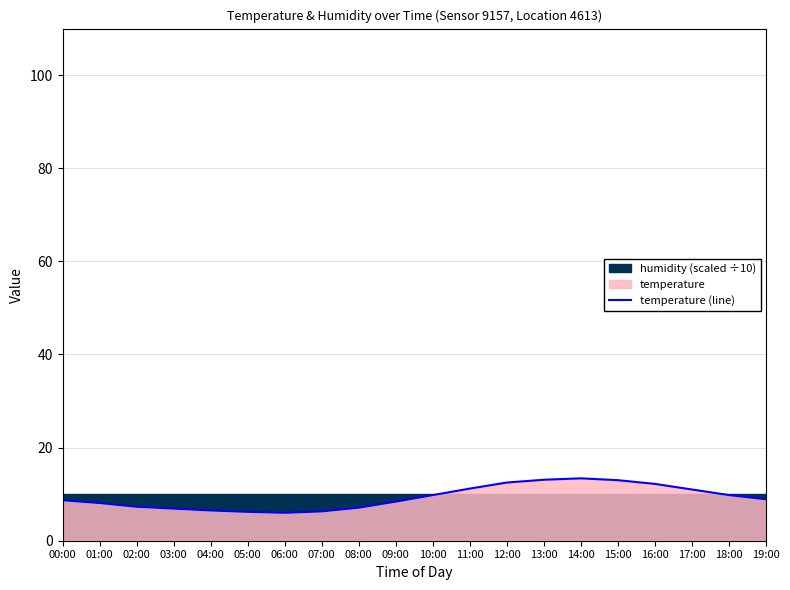

What is the difference between the values at 11:00 and 12:00?

1.3